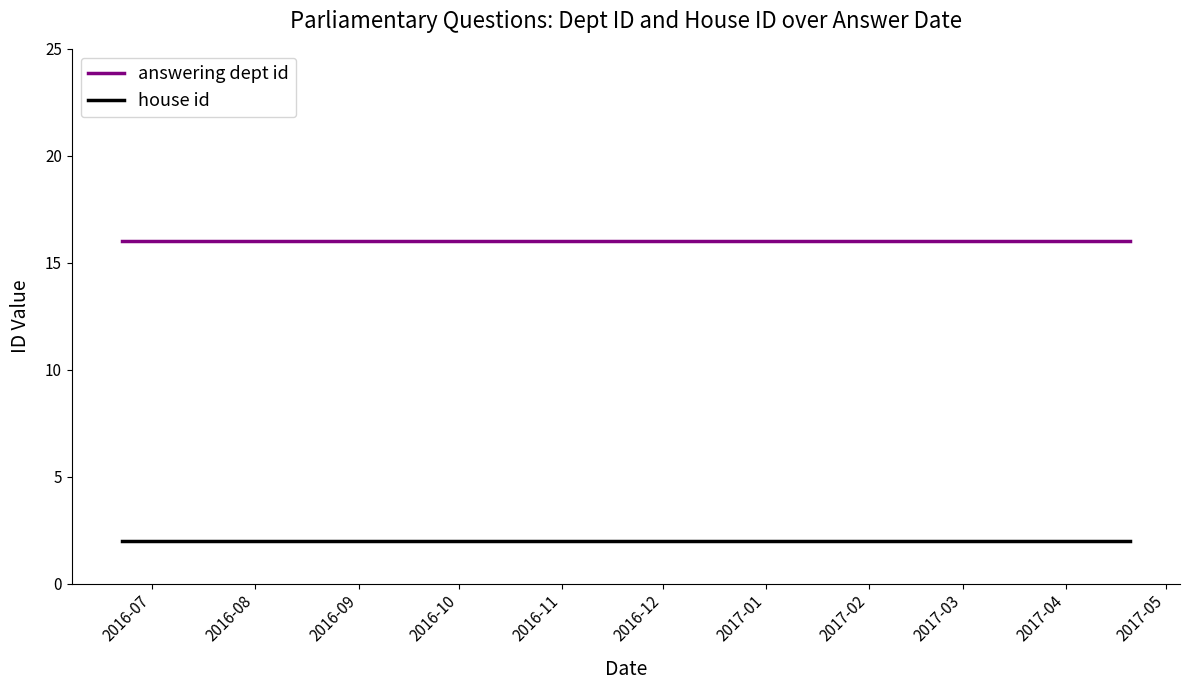

What is the greatest value displayed?

16